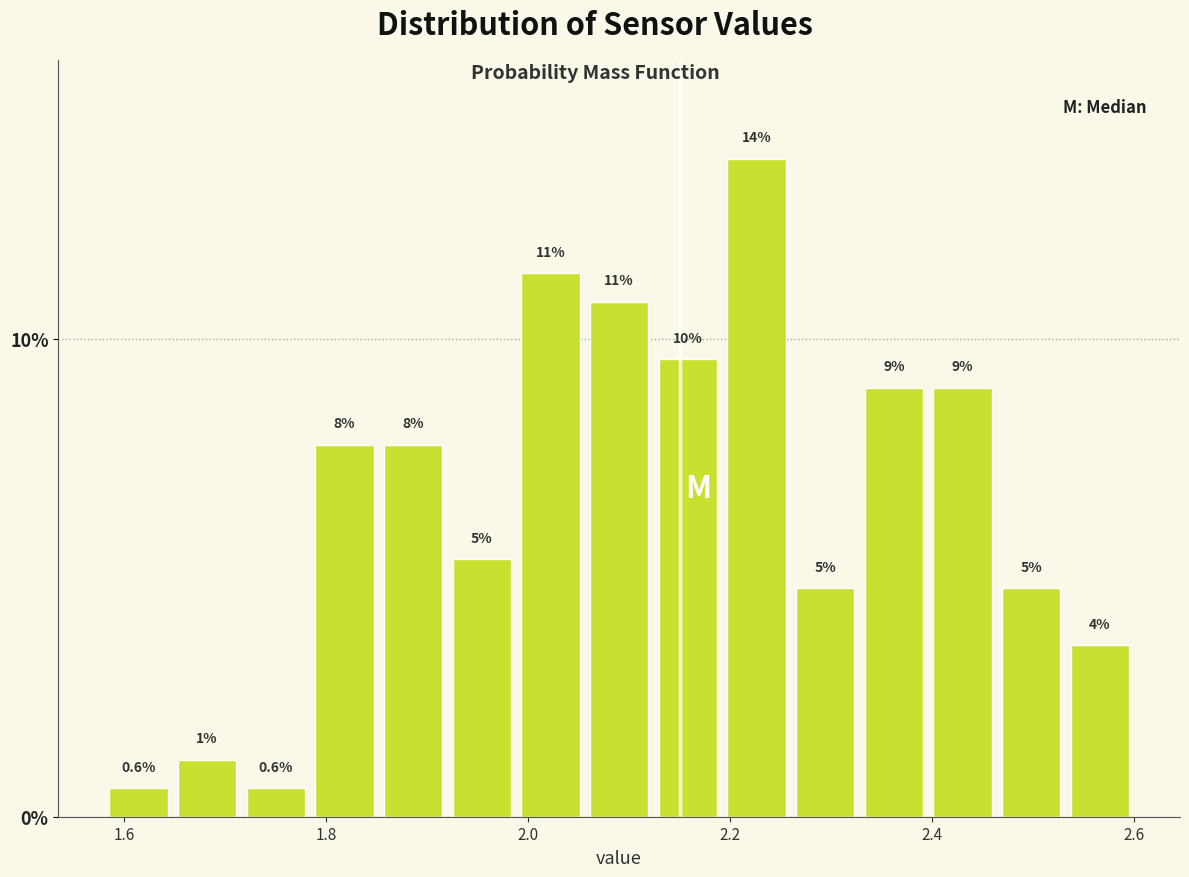

Read against the x-axis, roughly where is the centre of the tallest bar?

2.22